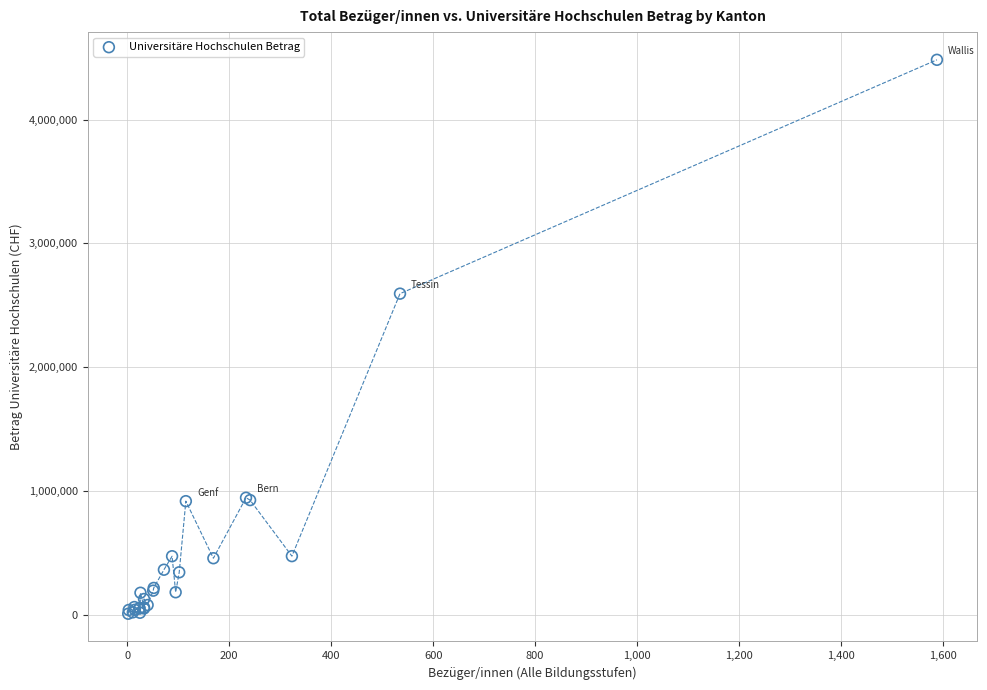

What Y value in the scatter plot is closest to 2245787?

2593920